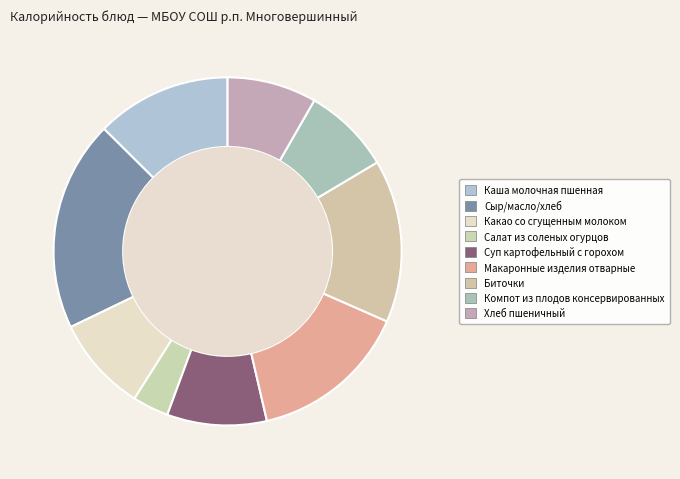

Which category has the smallest portion of the pie?

Салат из соленых огурцов